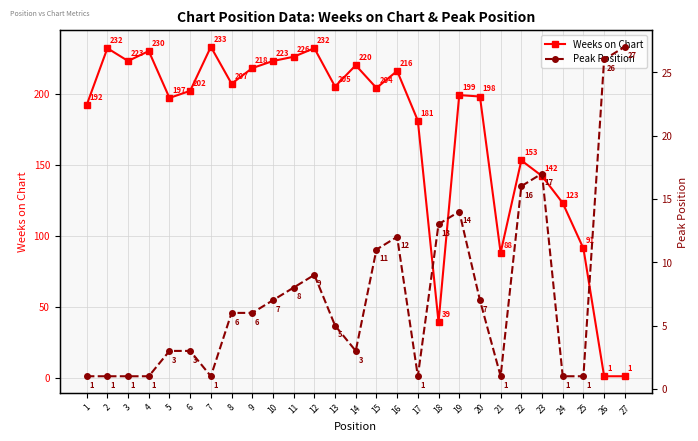

True or false: Weeks on Chart and Peak Position cross at least once.

True